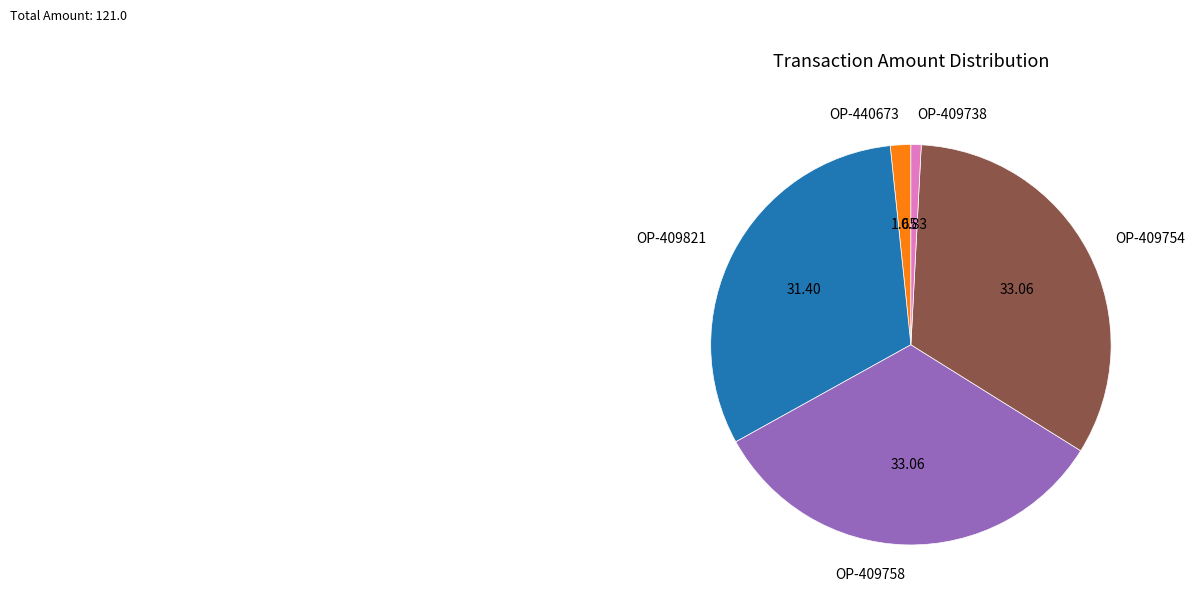

Approximately how many times larger is the value at OP-409821 compared to OP-409758?

1.0